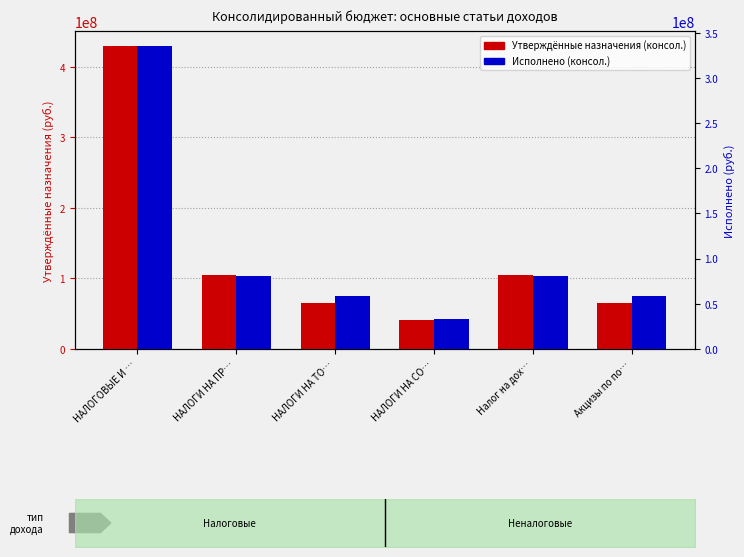

Between НАЛОГОВЫЕ И … and НАЛОГИ НА ТО…, which series saw the biggest shift?

Утверждённые назначения (консол.)